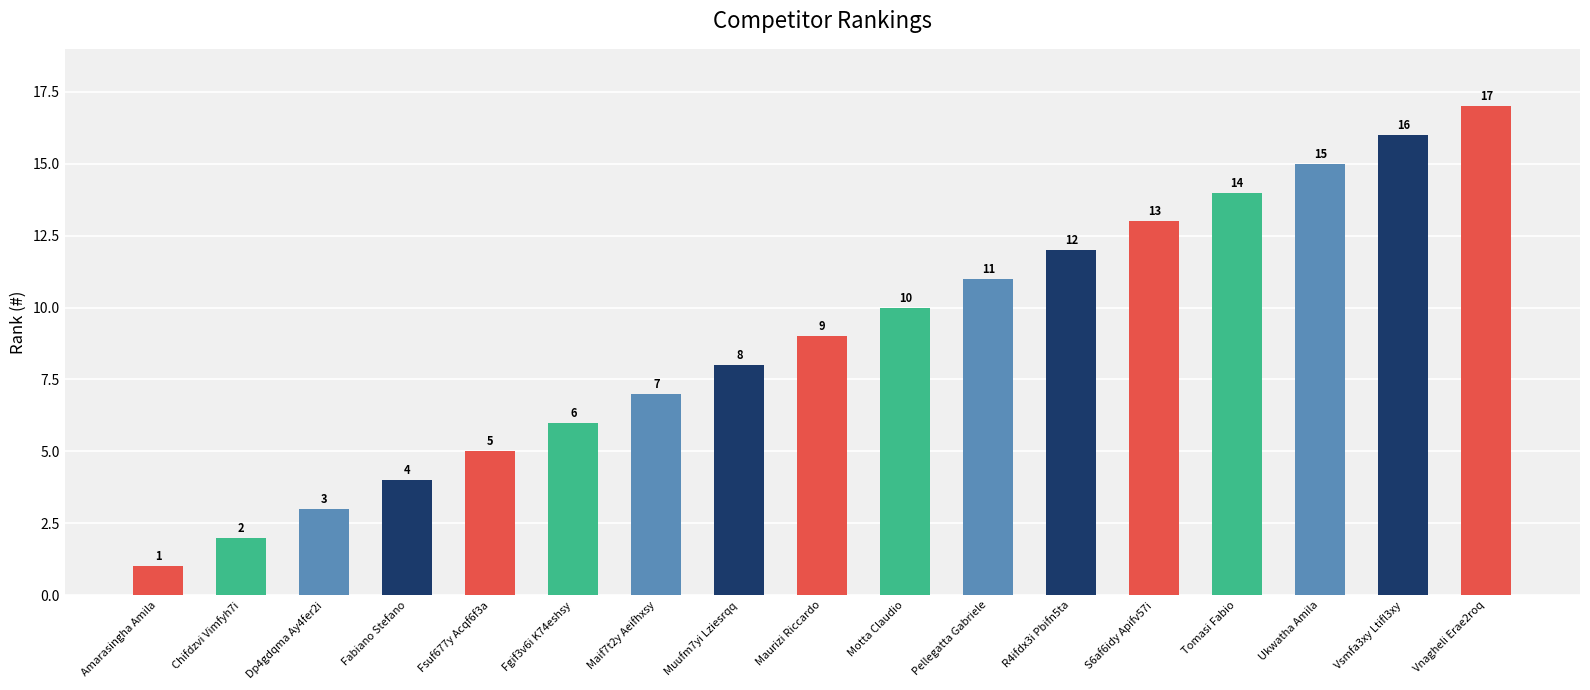

What is the approximate value at Pellegatta Gabriele, to the nearest 5?

10